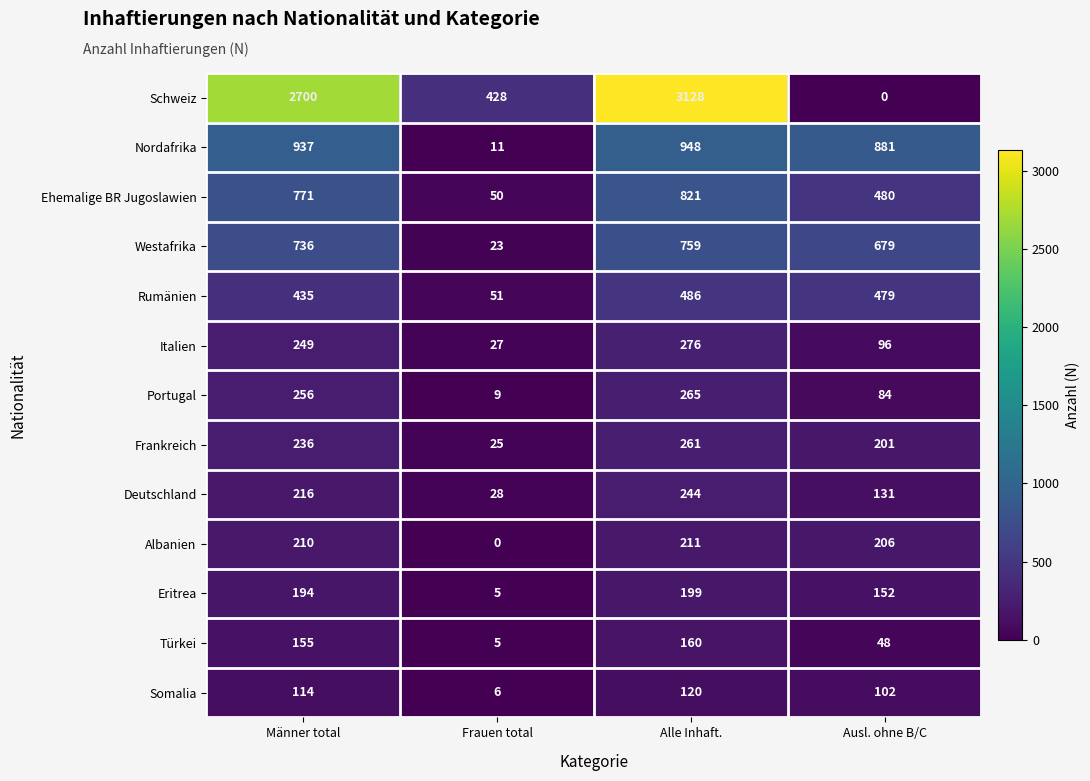

Which category has the highest value in the Albanien series?

Alle Inhaft.